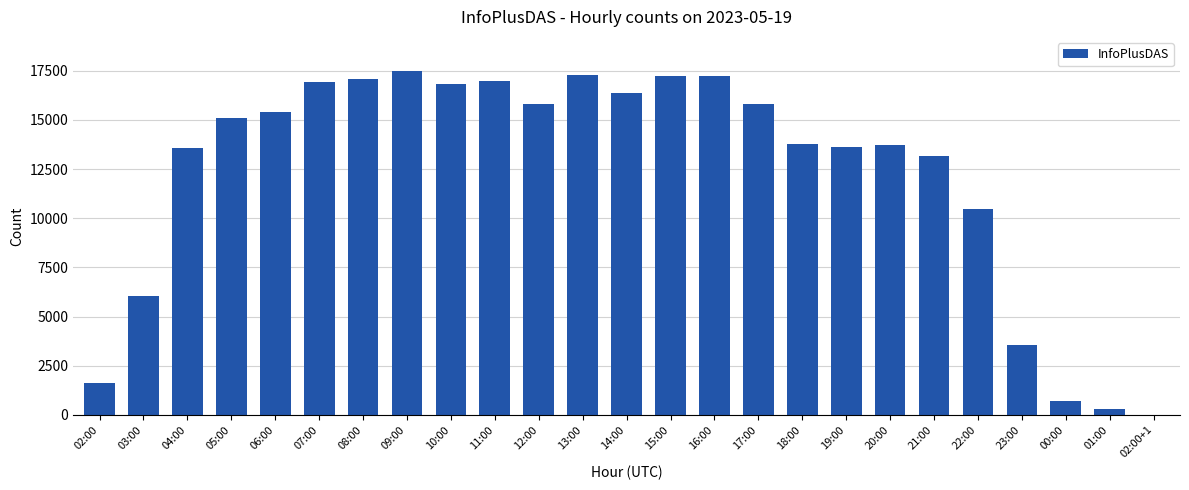

True or false: the data shows 9926 at 07:00.

False